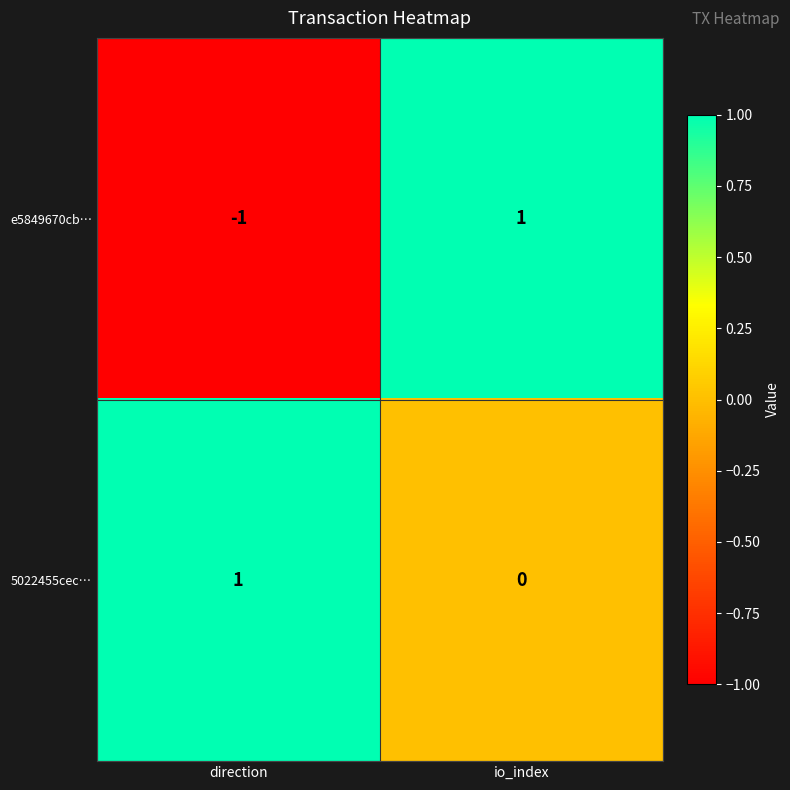

The e5849670cb… series shows 1 at io_index. True or false?

True